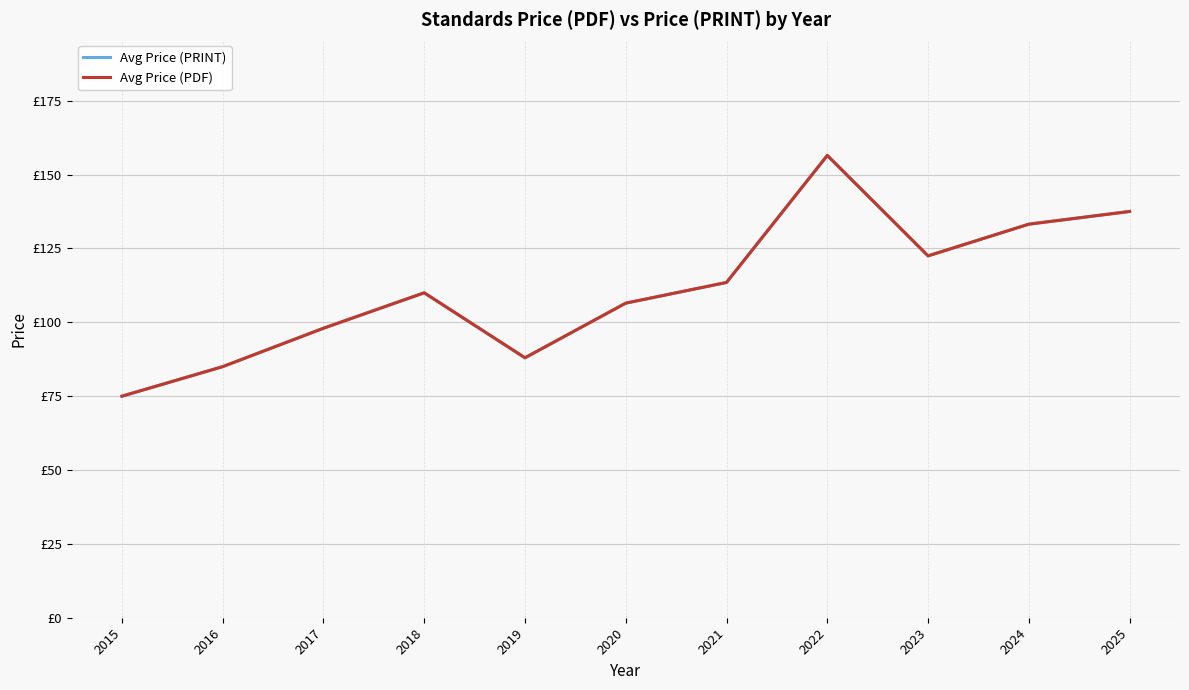

What is the value of the Avg Price (PDF) point at the 11th from the left?

137.5